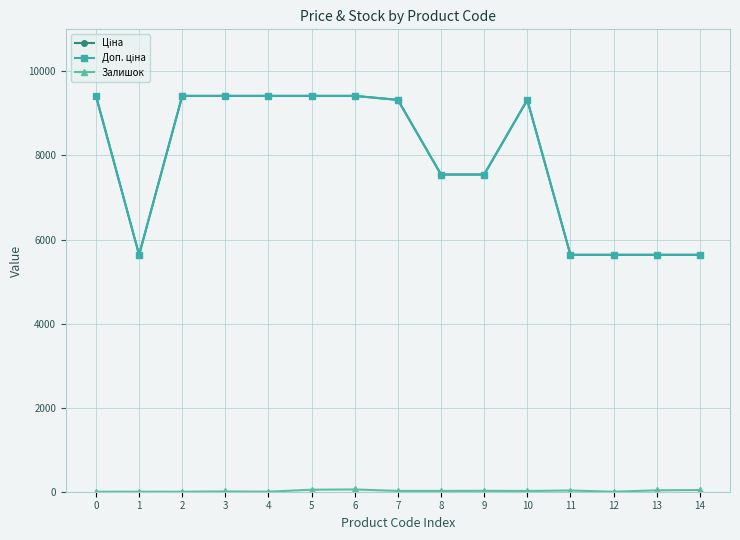

True or false: Ціна has more than 0 interior local peaks.

True